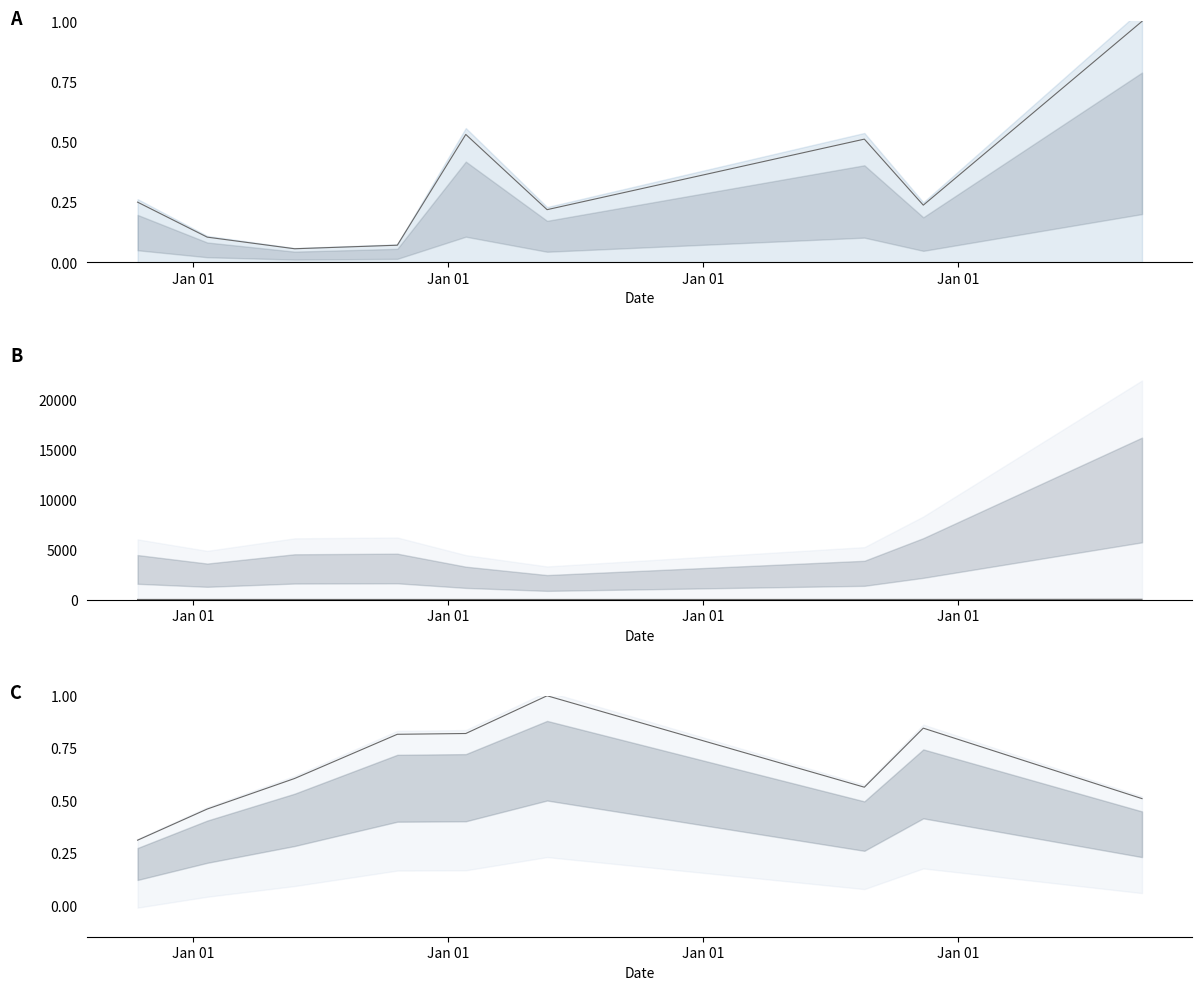

How many values in the sharesOwnedFollowingTransaction series exceed 5?

5